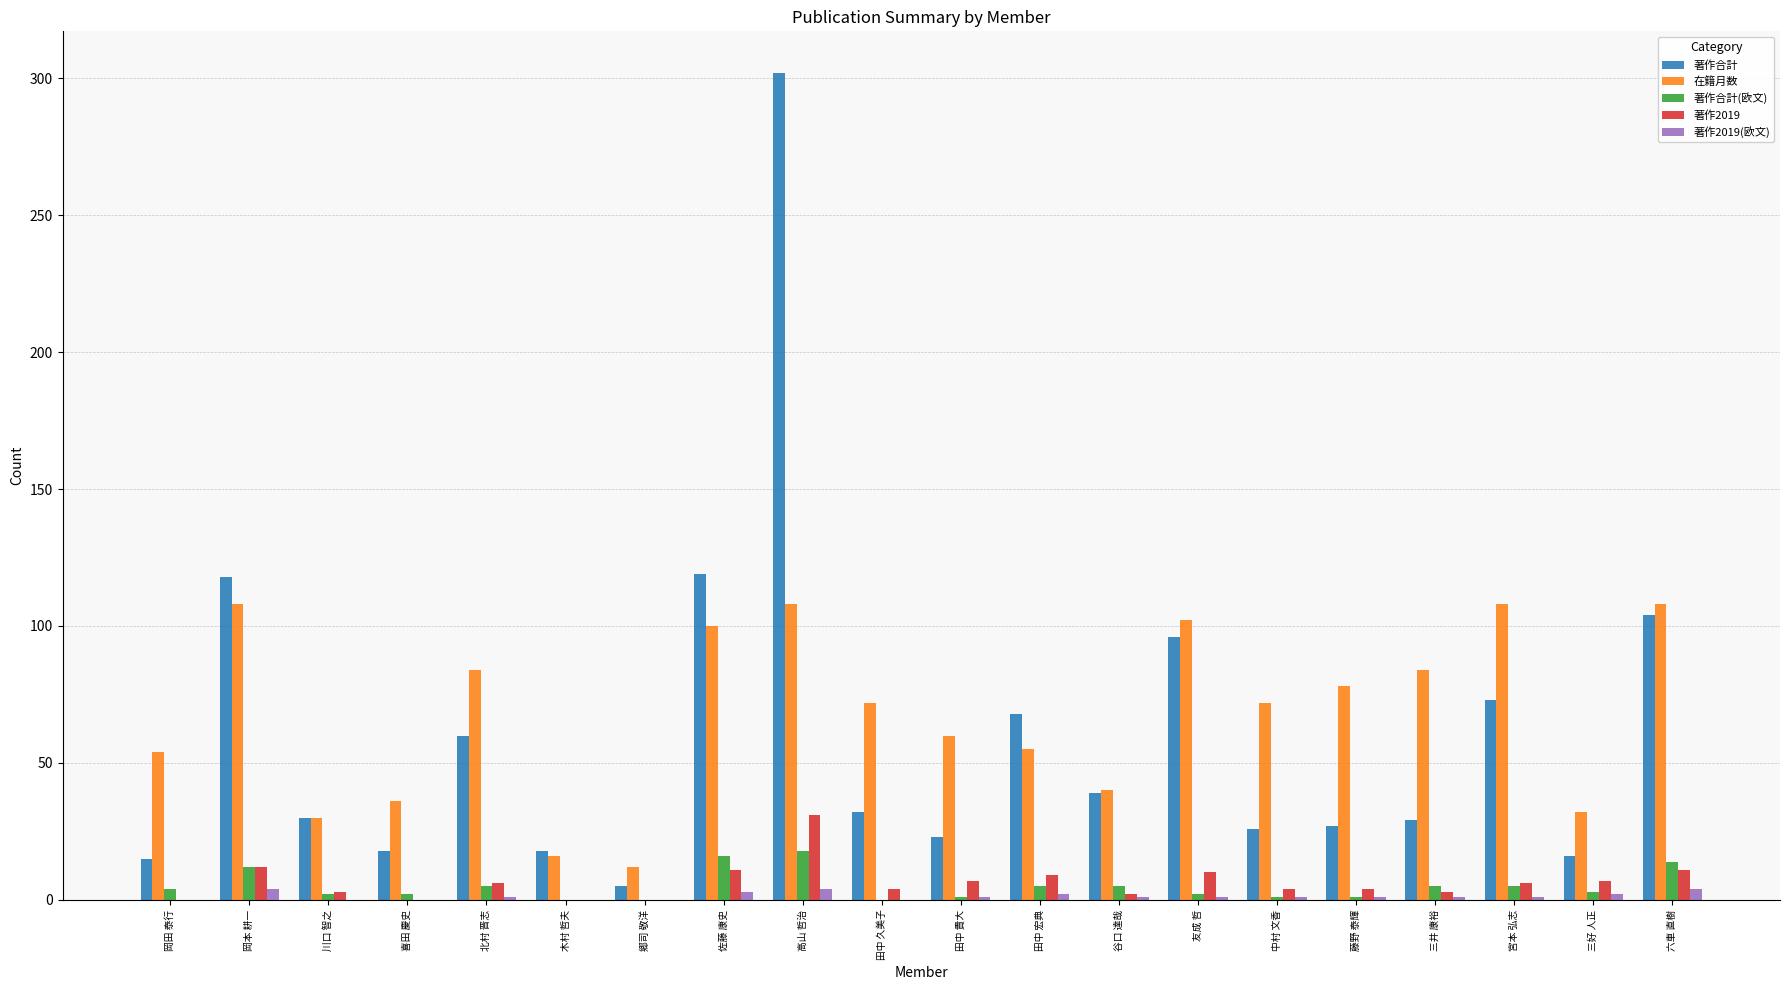

Is the value of 著作2019 at 三好 人正 greater than the value of 著作合計 at 北村 晋志?

No